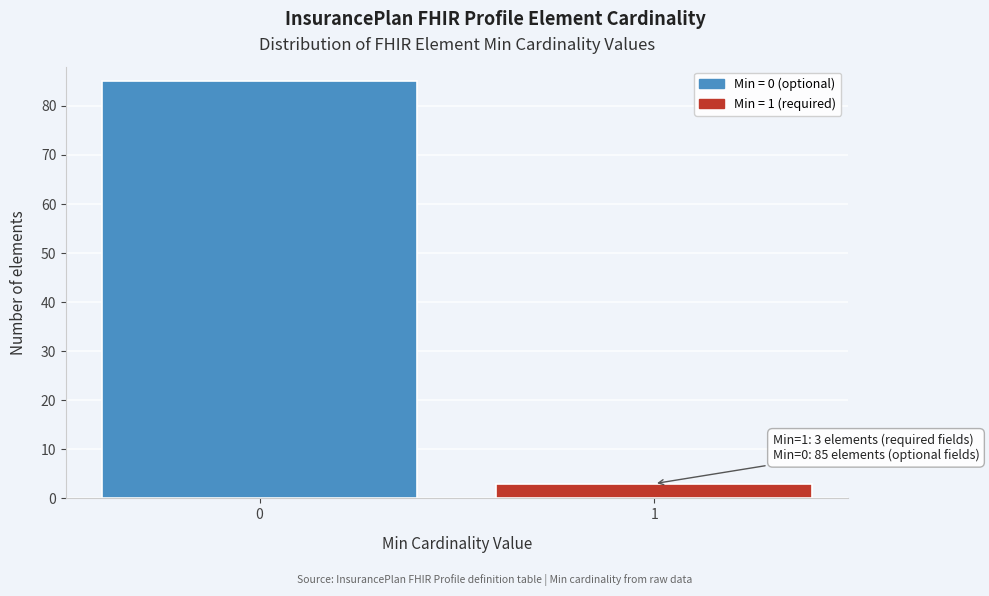

Reading right to left, transcribe all the data shown in this chart.

3	85